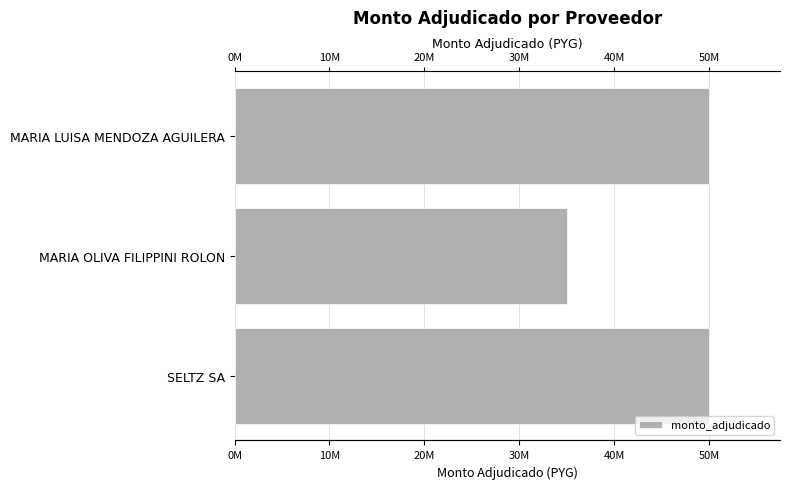

Does the chart contain any negative values?

No